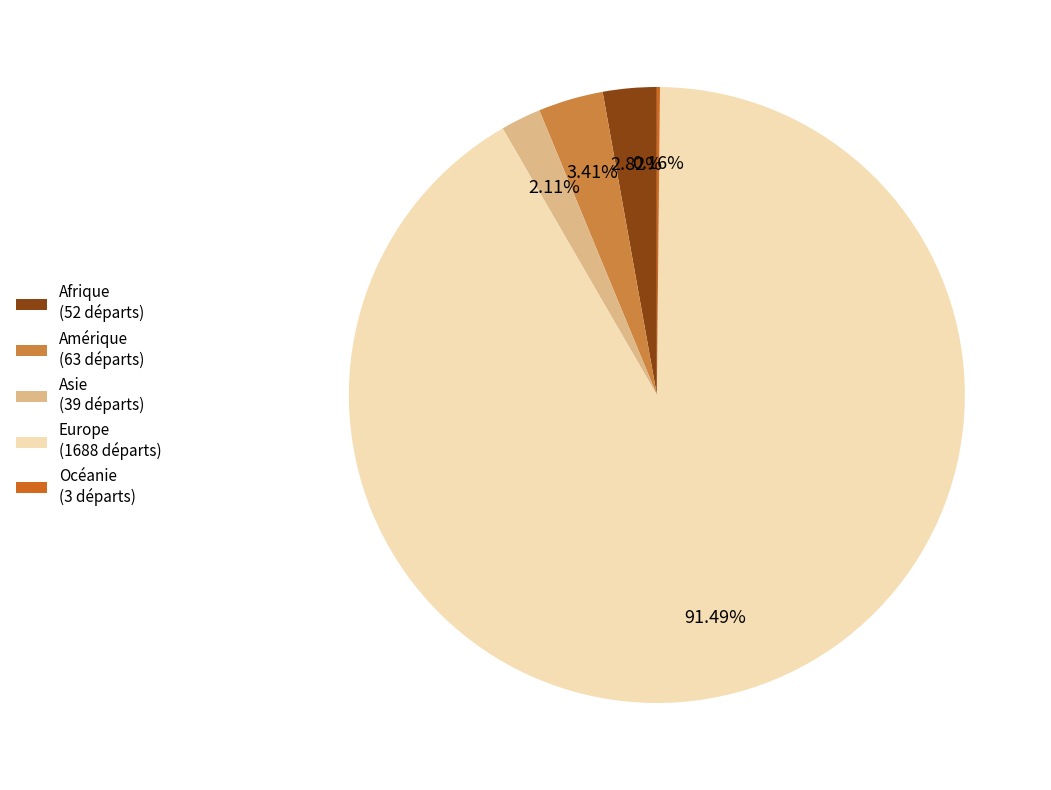

Which category accounts for the majority?

Europe